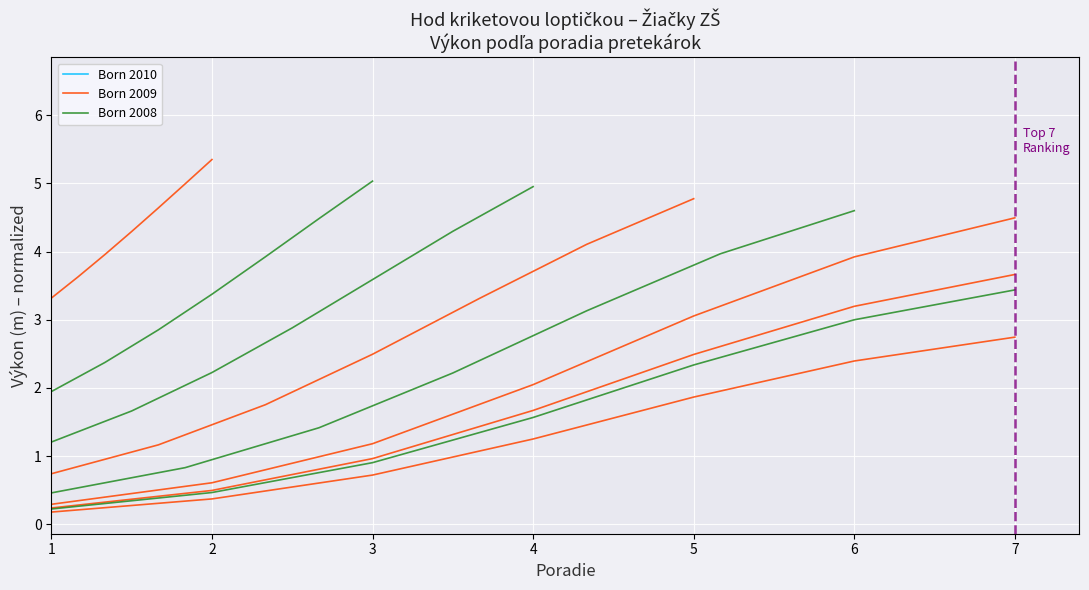

How many lines are shown in the chart?

3